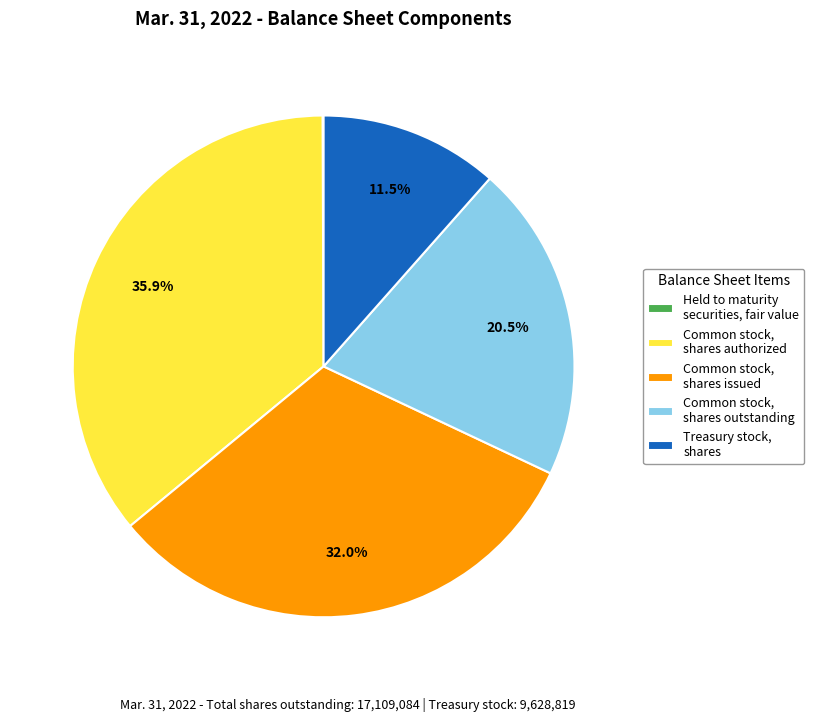

What is the ratio of the value at Common stock, shares authorized to the value at Treasury stock, shares?

3.1